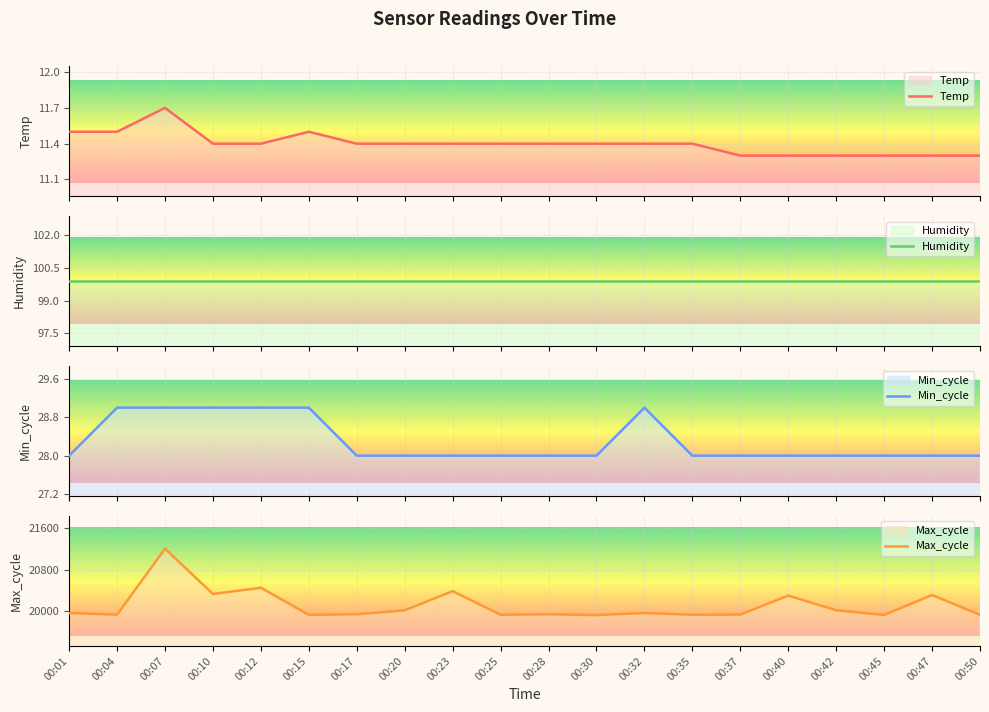

Where is Max_cycle nearest to the value 20565?

00:12